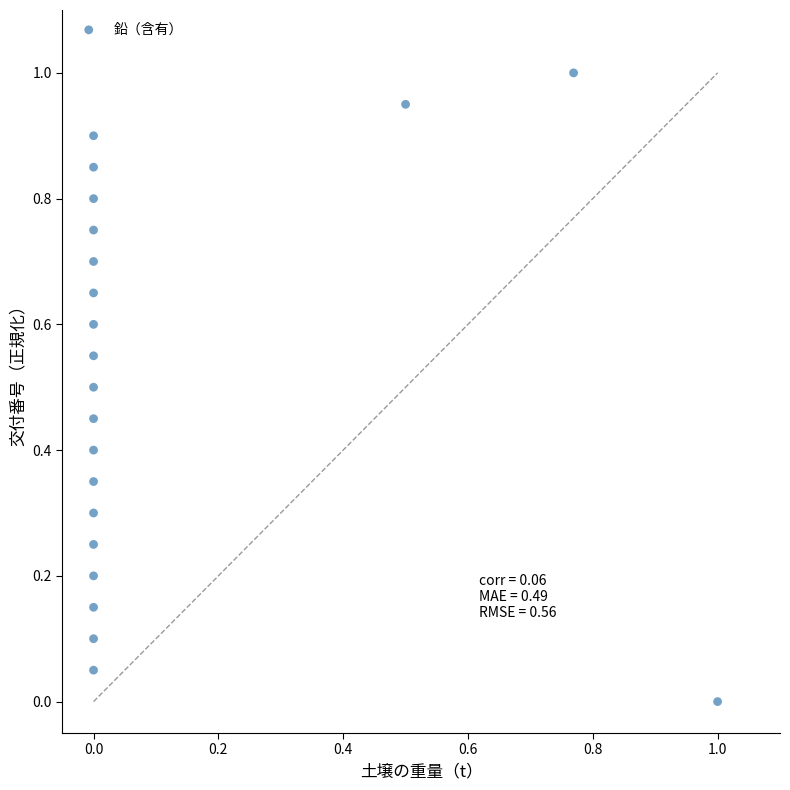

What is the range of Y values (max minus min)?

1.0